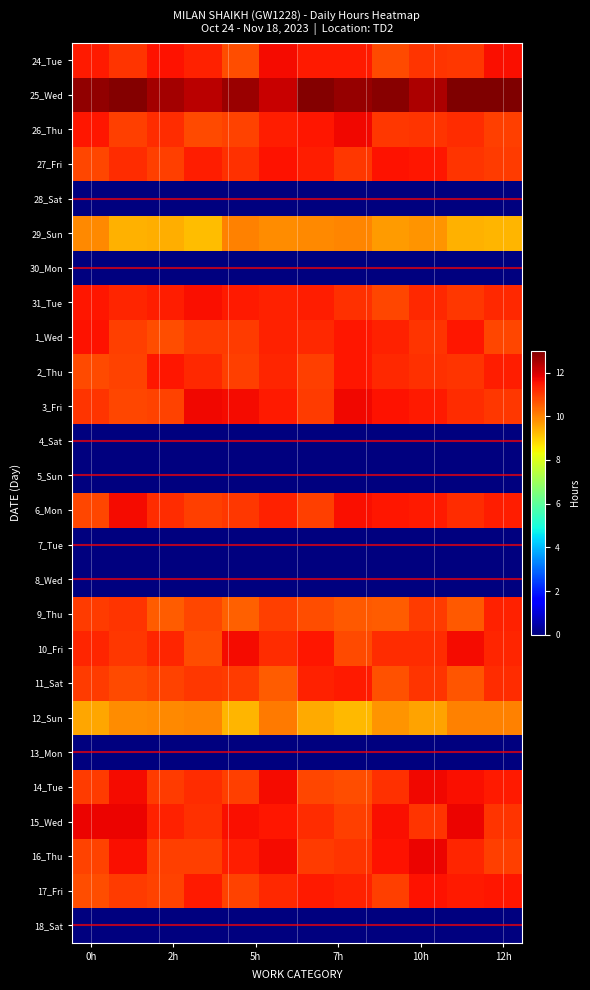

At how many categories does at least one series exceed 3?

12